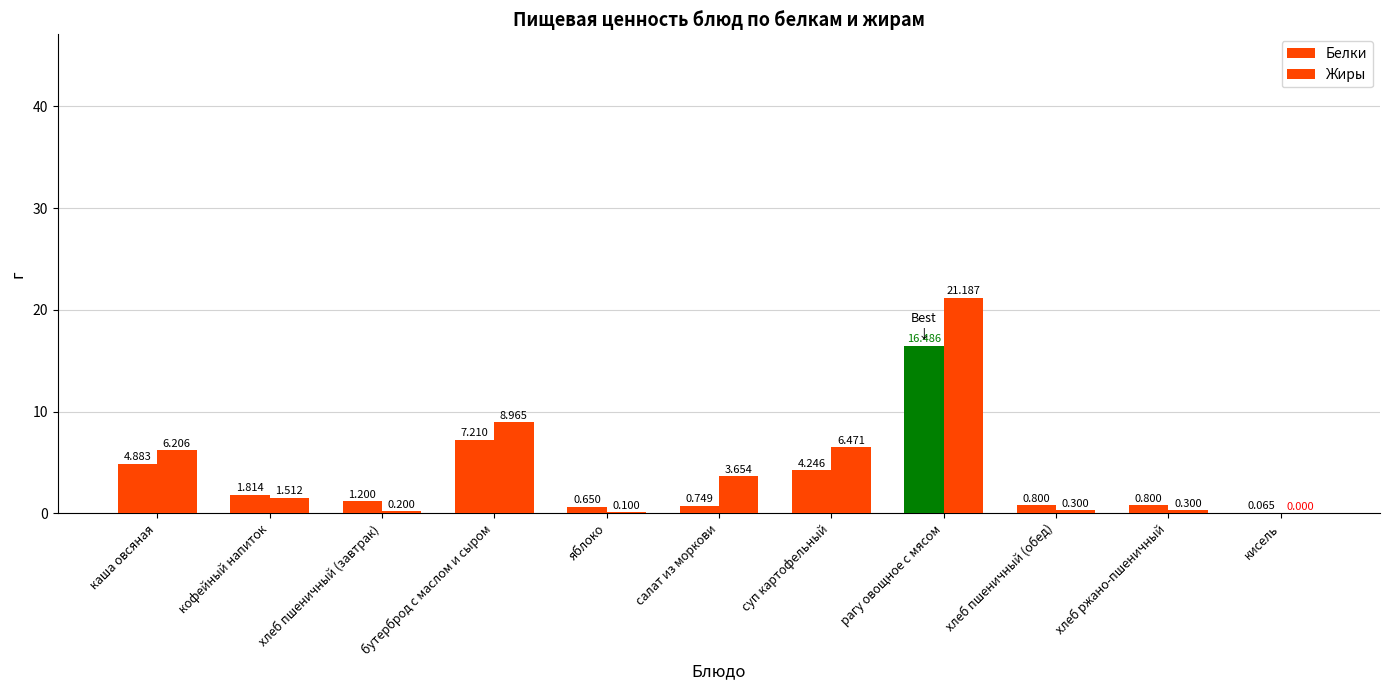

What is the total value across all series at каша овсяная?

11.1